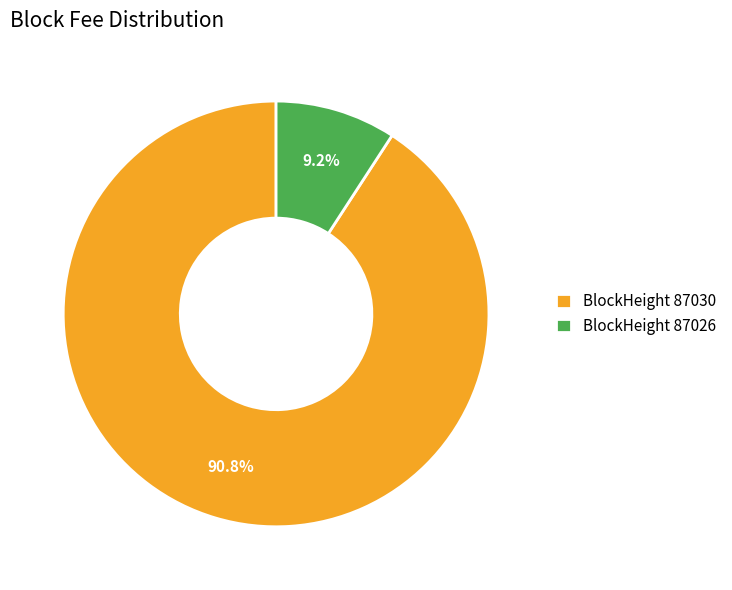

To the nearest percent, what is the average slice percentage?

50%